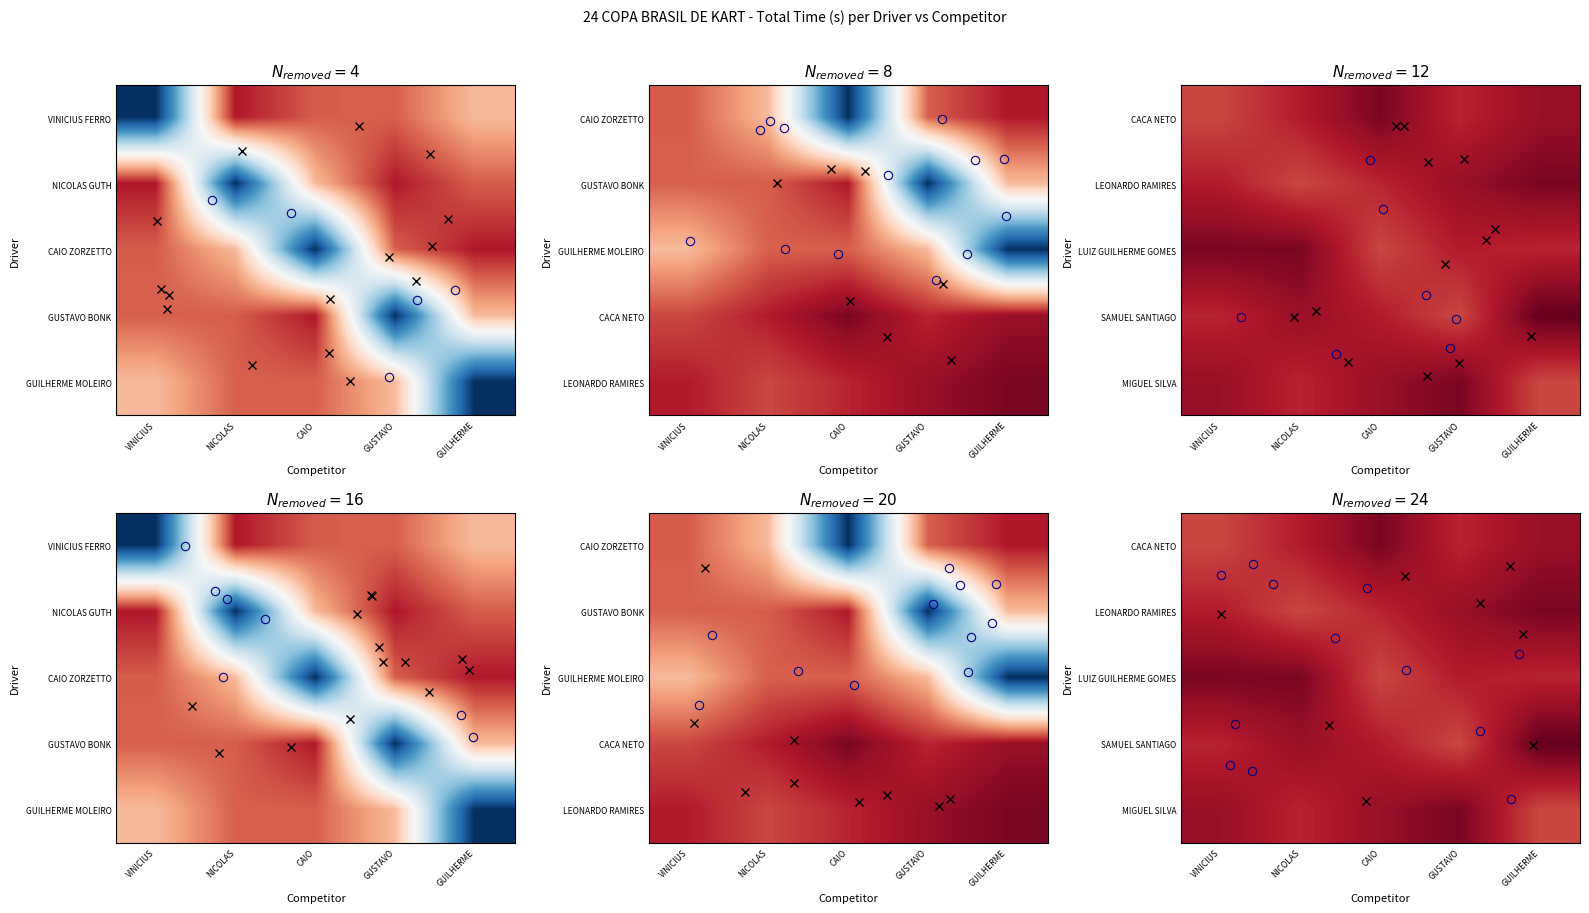

Which category has the lowest value across all series?

VINICIUS